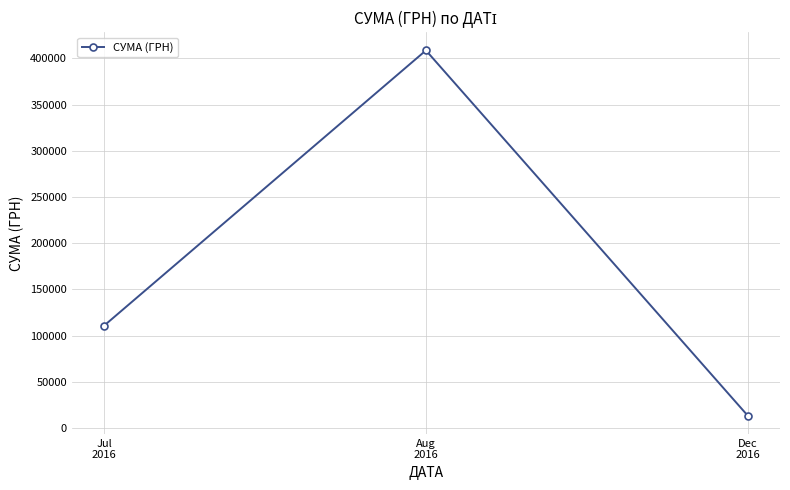

What is the change in value from Aug
2016 to Dec
2016?

-395267.1